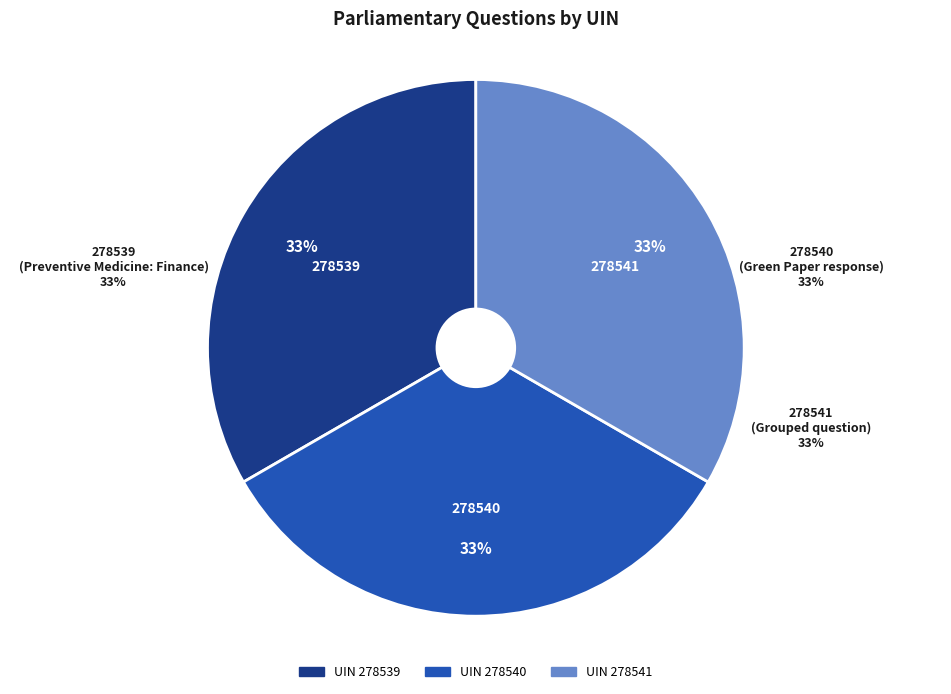

To the nearest percent, what portion does 278540 represent?

33%